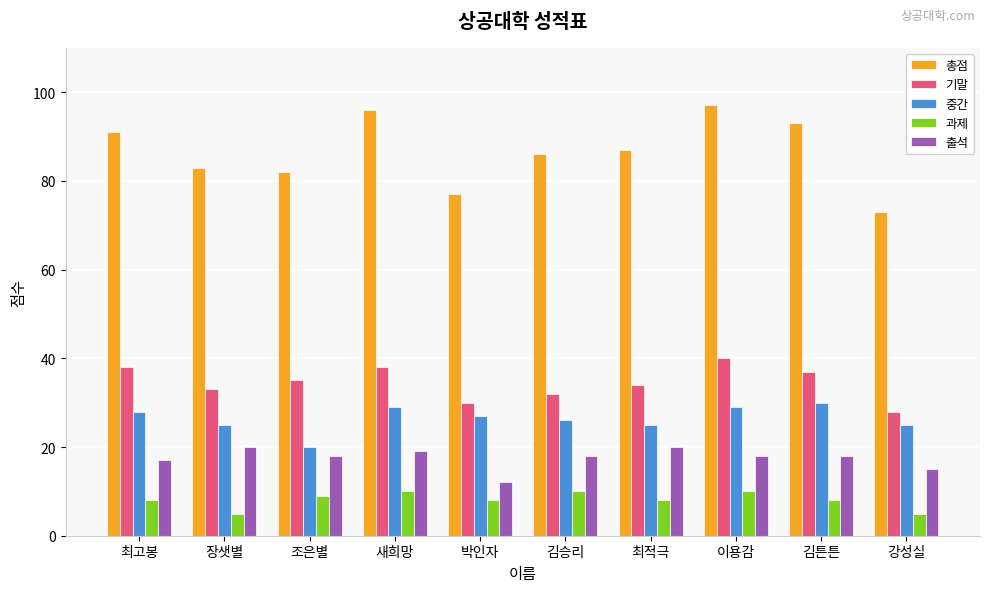

Which series has the widest spread of values?

총점